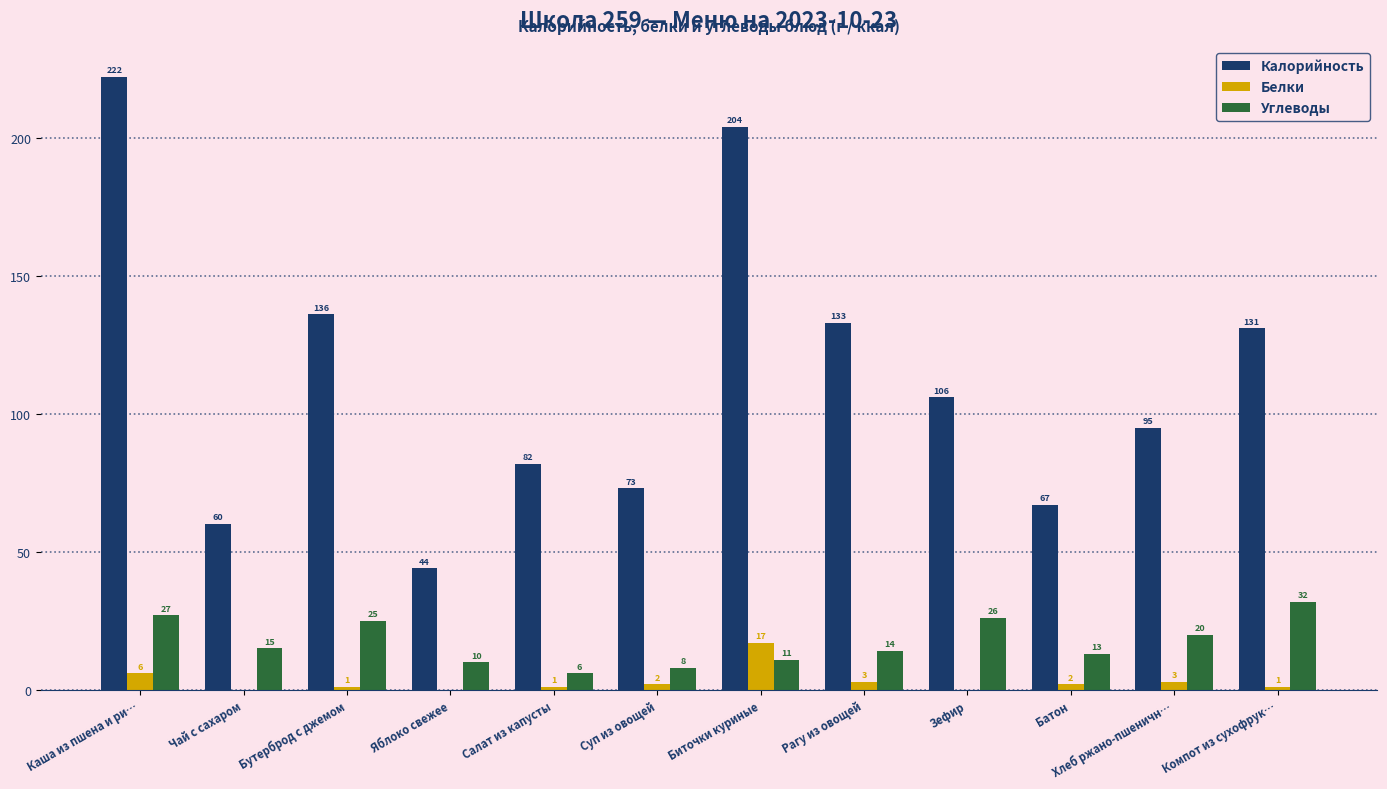

What is the sum of all Углеводы values?

207